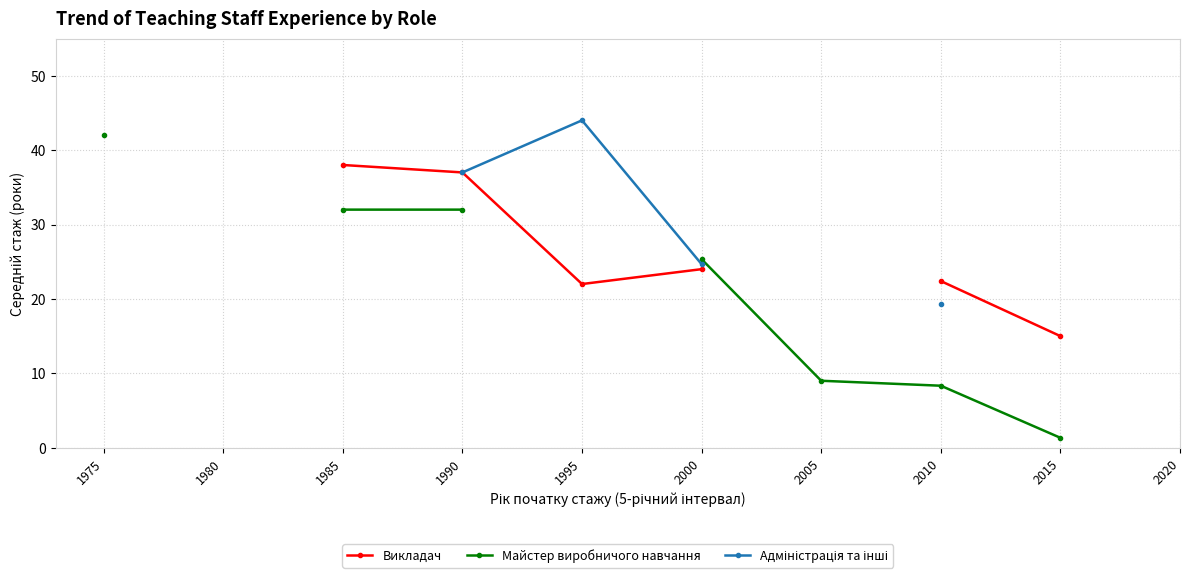

True or false: Викладач and Майстер виробничого навчання cross at least once.

False